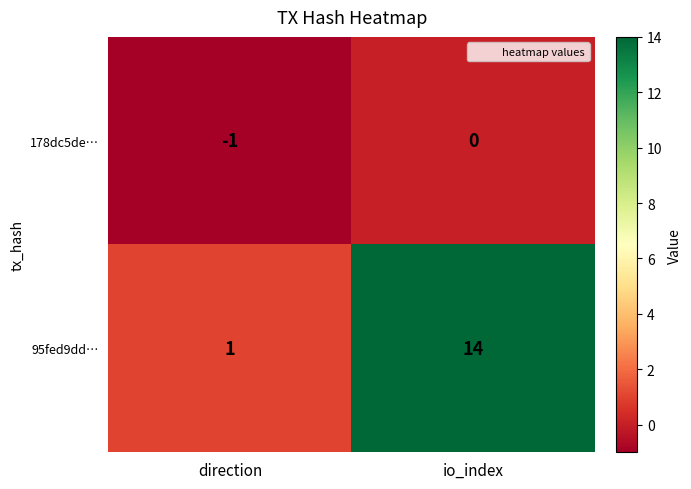

At how many categories does at least one series exceed 3?

1